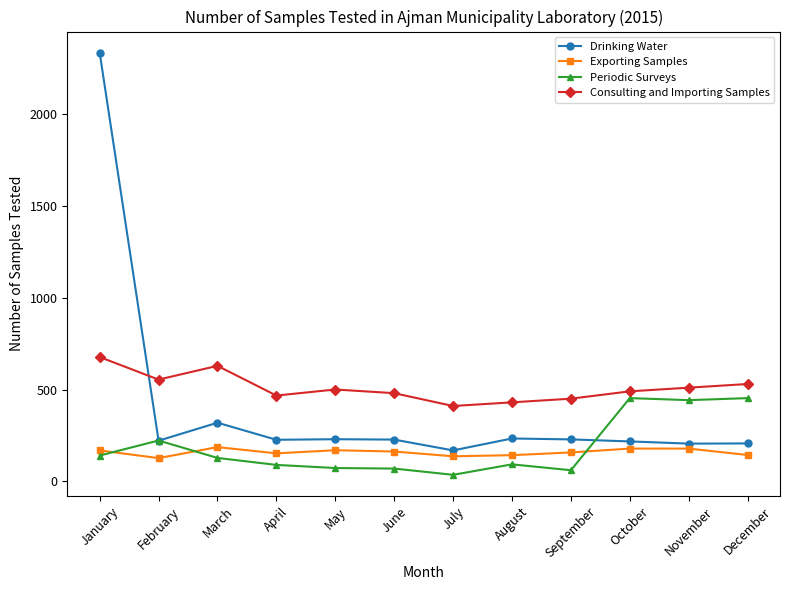

How many lines are shown in the chart?

4